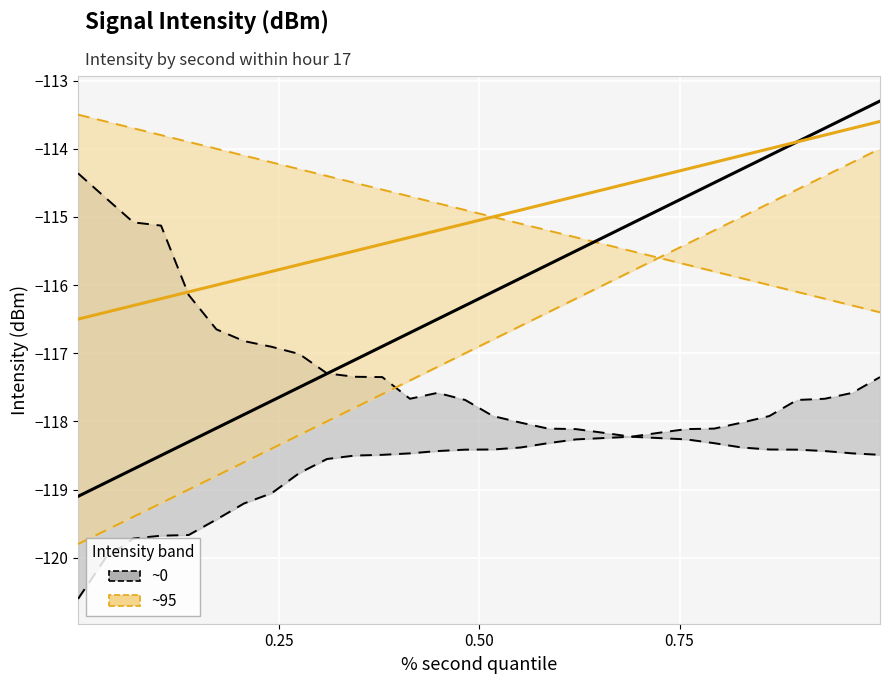

What is the value of the ~95 center point at the 17th from the left?

-114.9